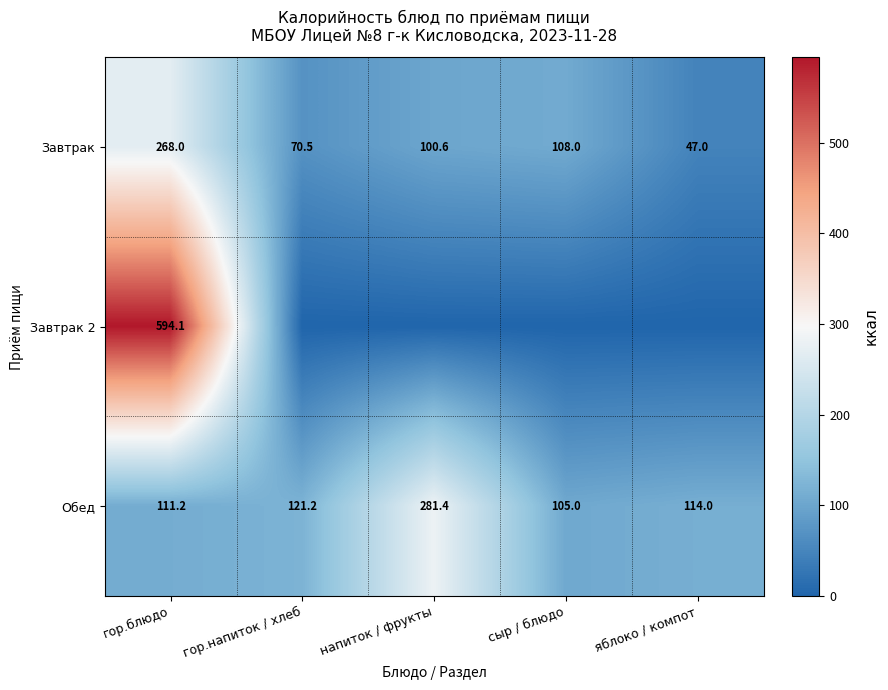

Rank the series at гор.блюдо from lowest to highest value.

Обед, Завтрак, Завтрак 2